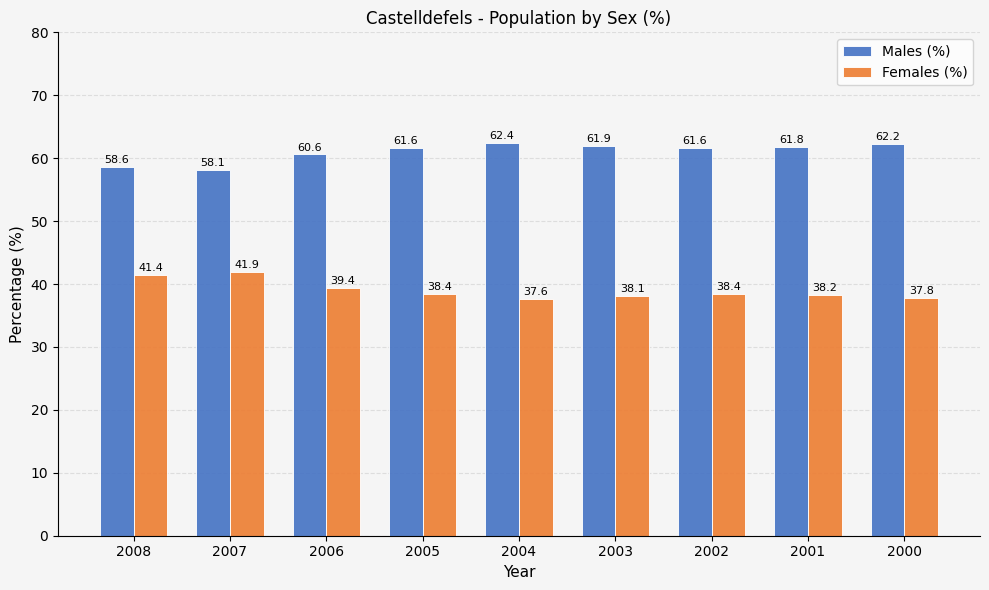

What is the difference between the maximum and second lowest values in the Females (%) series?

4.1